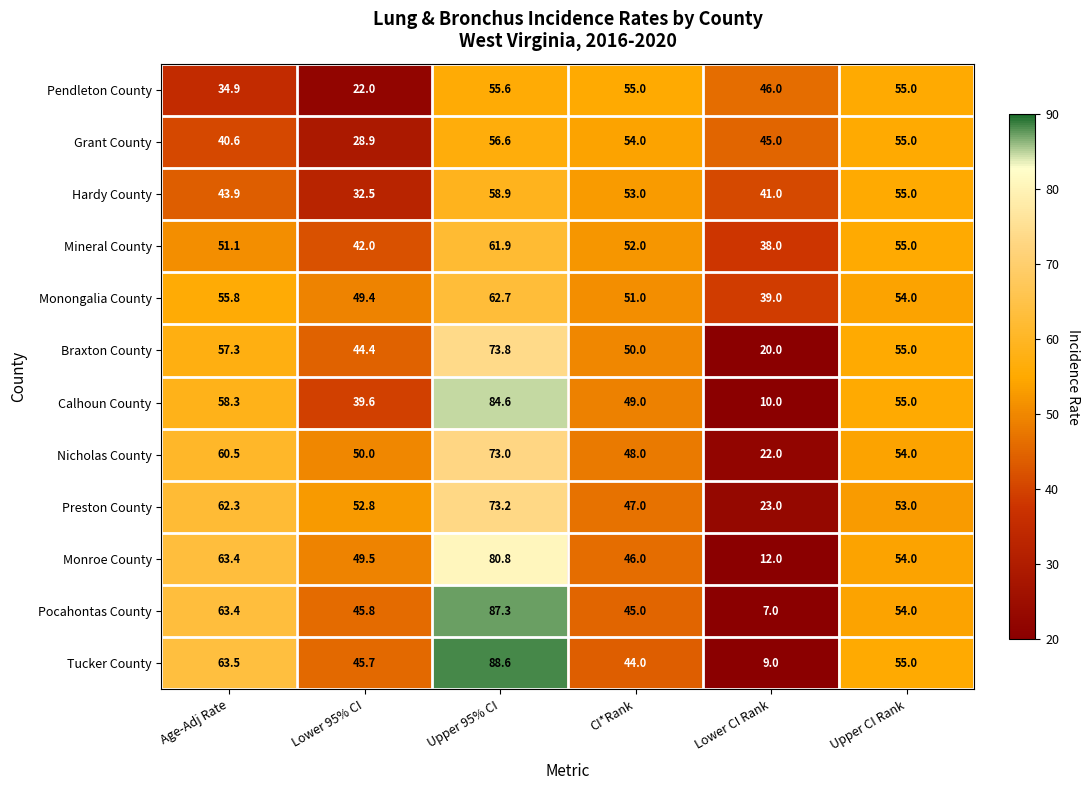

The Preston County series shows 14.7 at Age-Adj Rate. True or false?

False